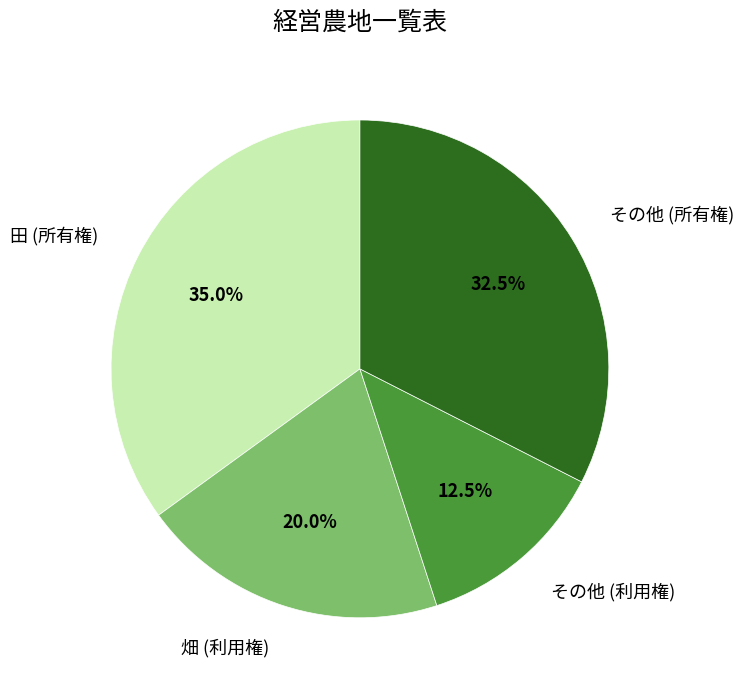

Which slice is the largest?

田 (所有権)